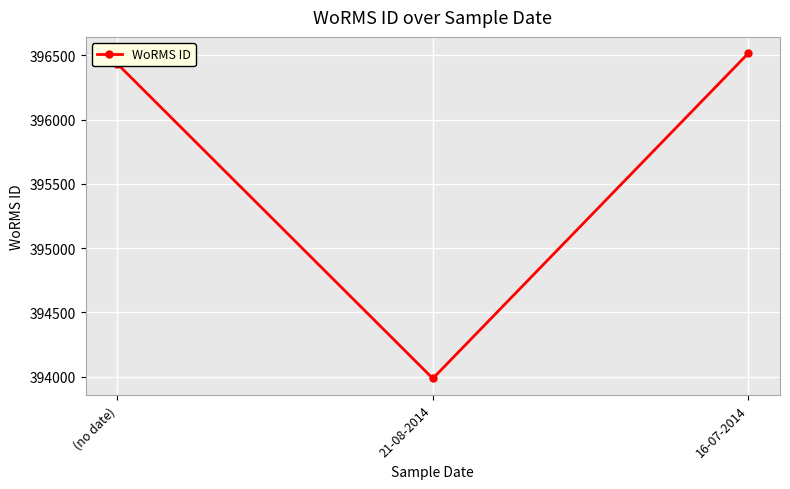

What position from the right is 16-07-2014?

1